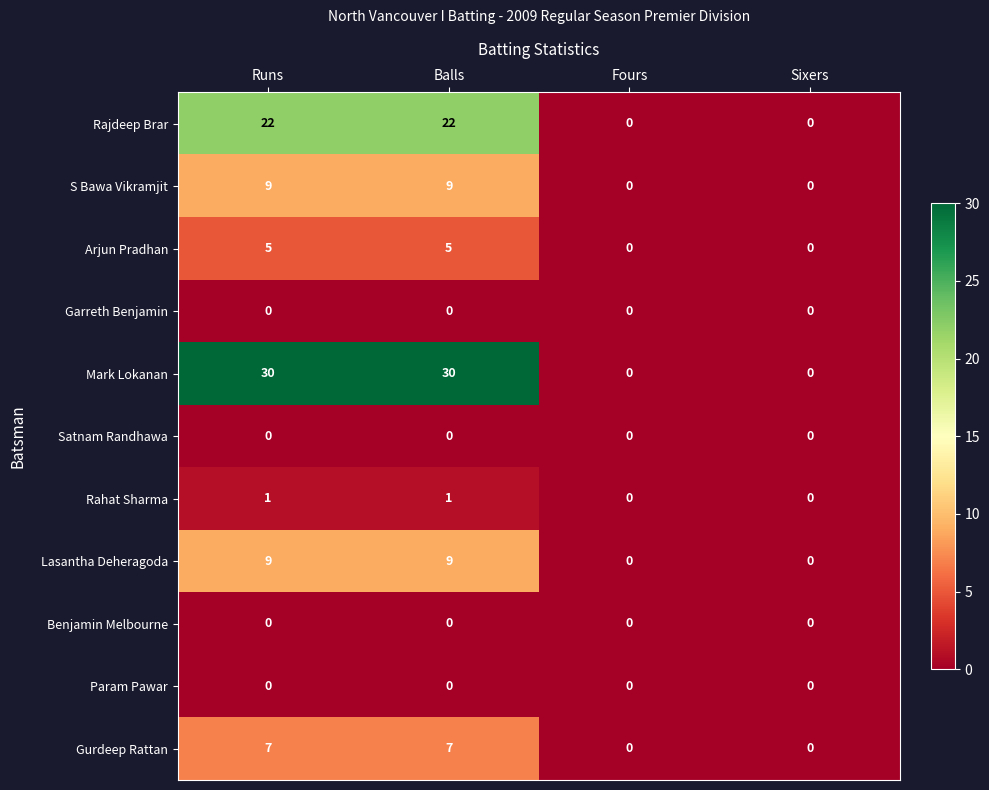

What is the total value across all series at Balls?

83